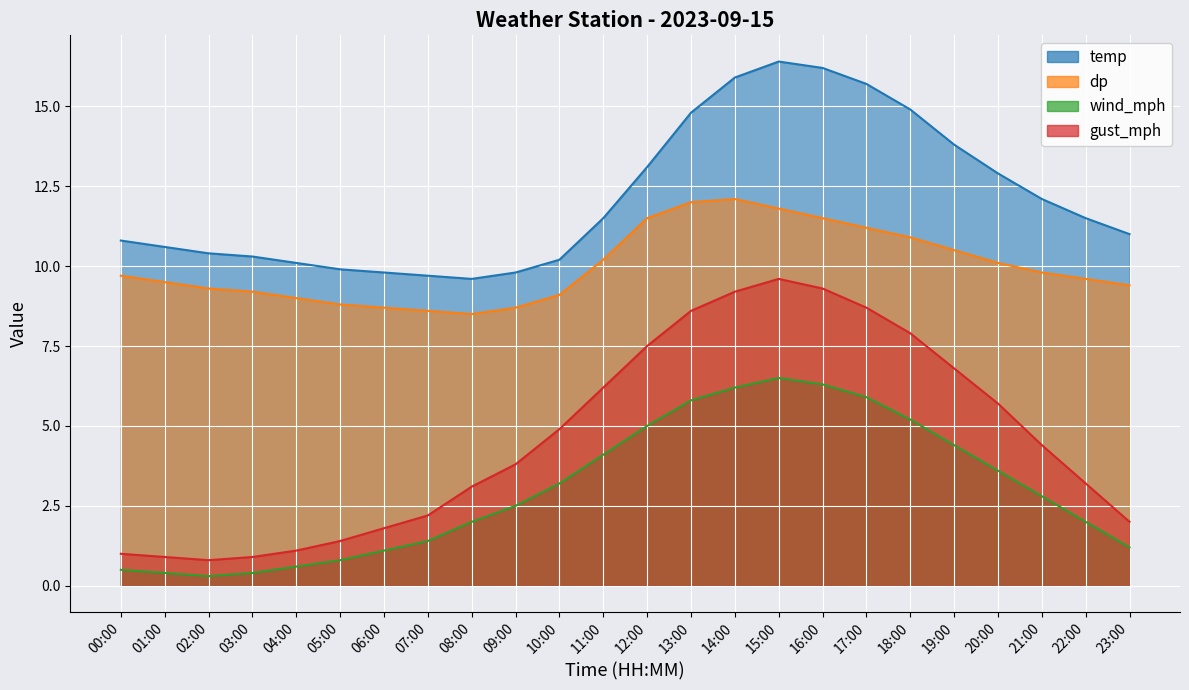

Is it true that dp equals 17.2 at 15:00?

False